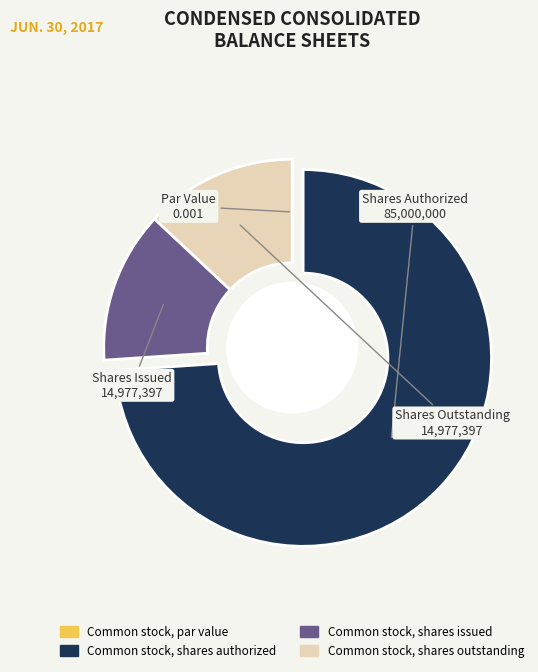

Is it true that Common stock, shares authorized is 65% of the pie?

False